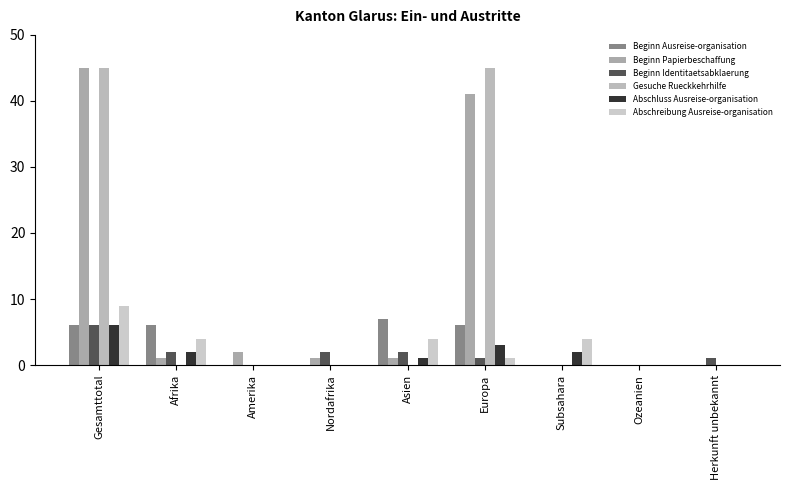

At which category is the sum across all series the highest?

Gesamttotal